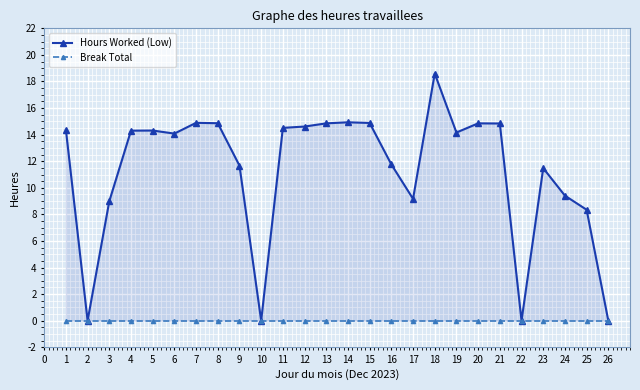

Which series has the largest total across all categories?

Hours Worked (Low)